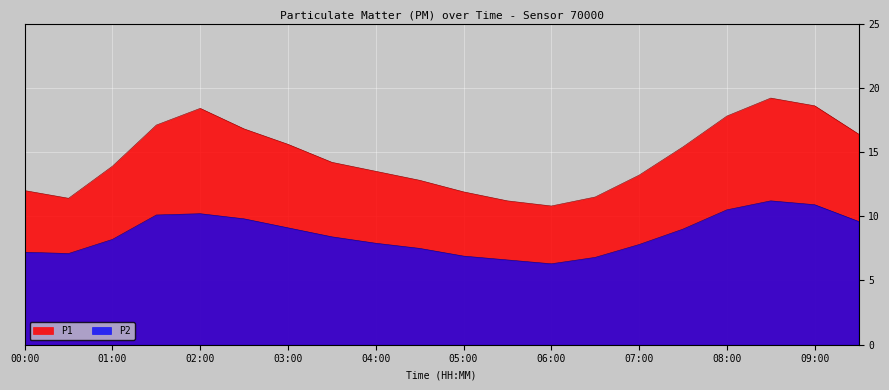

What is the difference between the second highest and minimum values in the P1 series?

7.8